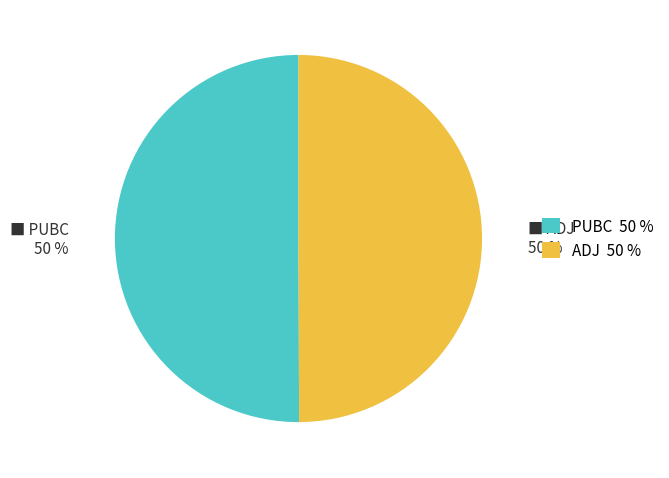

To the nearest percent, what is the average slice percentage?

50%